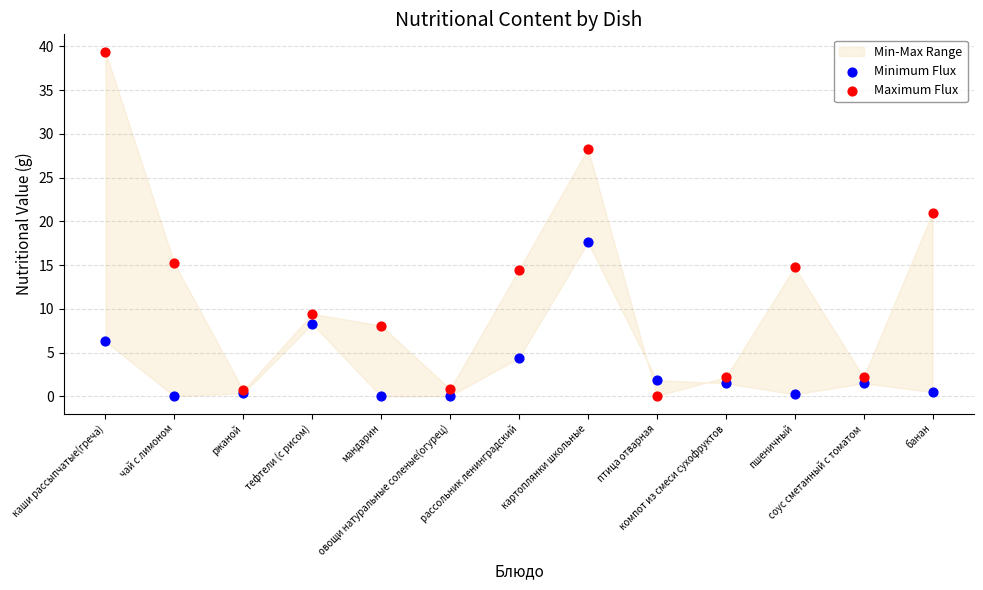

Which series contains the highest Y value?

Maximum Flux